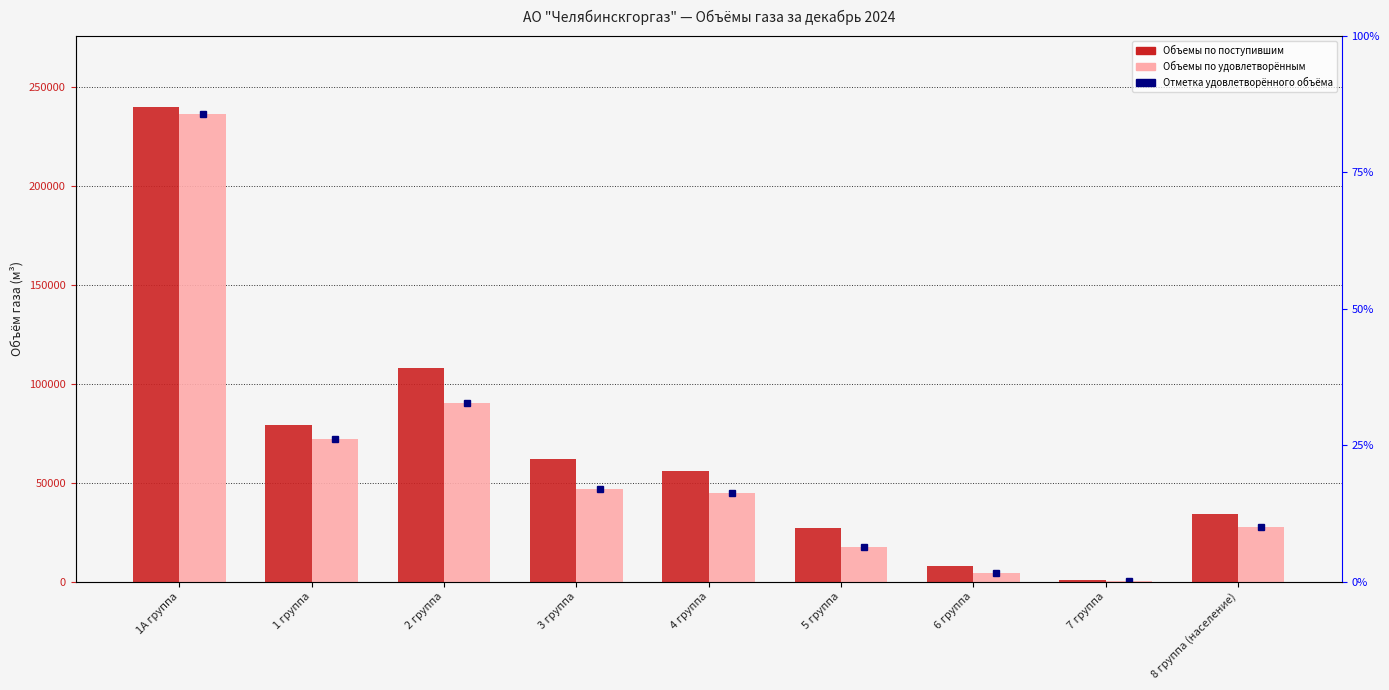

At which label is Объемы по удовлетворённым closest to 118292?

2 группа